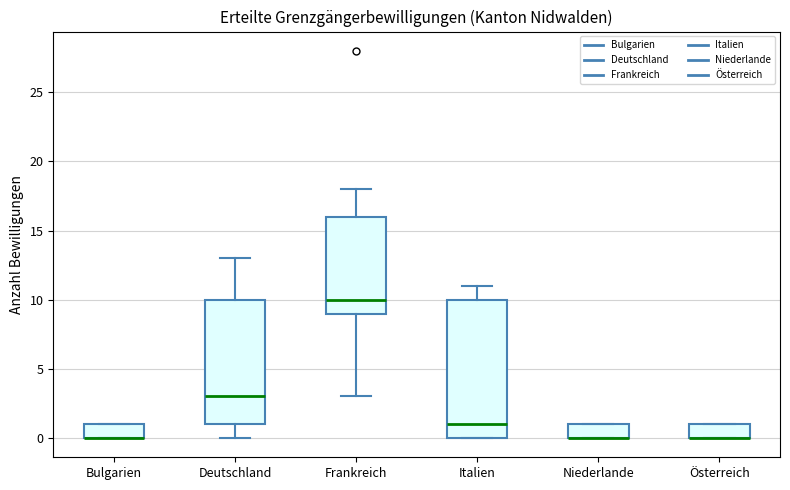

Where does the lower whisker of the box for Frankreich end on the y-axis? The values are not printed on the chart, so give them approximately, as read against the axis.

3